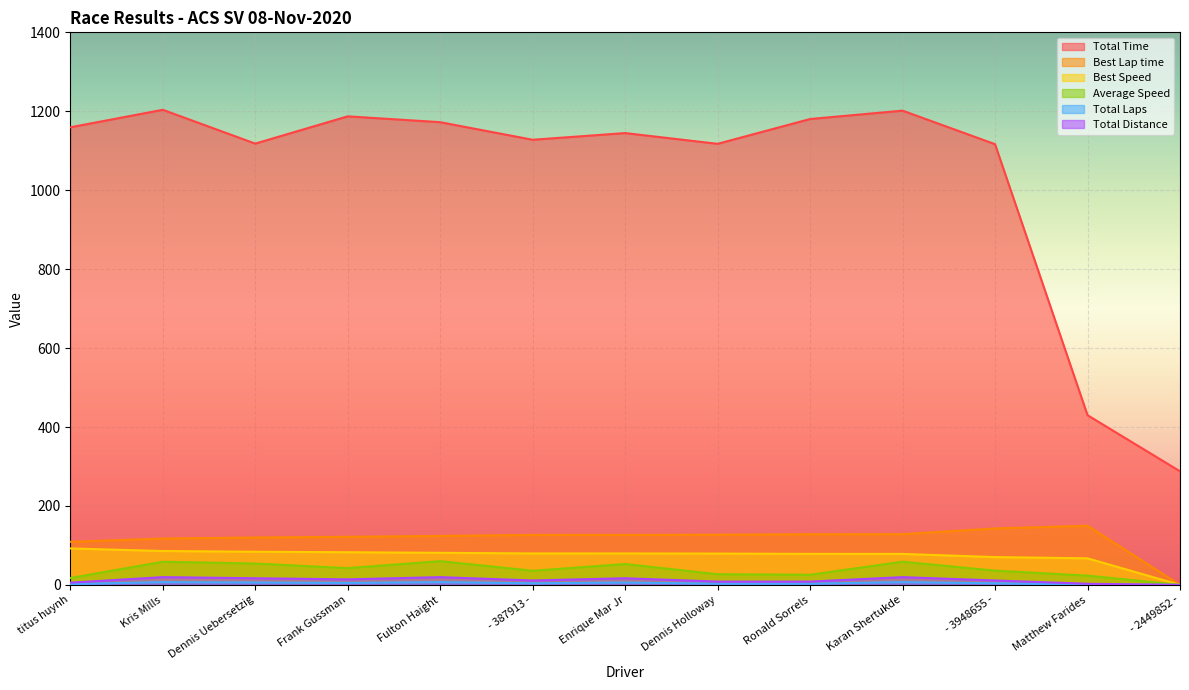

Reading right to left, what are all the values shown in this chart?

Total Time: 287.8	429.9	1116.6	1201.6	1180.4	1117.5	1144.8	1127.8	1172.3	1187.2	1118.1	1203.8	1159.4
Best Lap time: 0.0	149.8	143.1	128.5	128.3	127.0	126.6	126.5	124.1	121.8	120.0	117.5	109.1
Best Speed: 0.0	67.3	70.5	78.5	78.6	79.3	79.7	79.7	81.3	82.7	84.0	85.8	92.4
Average Speed: 0.0	23.4	36.1	58.7	25.6	27.1	52.8	35.8	60.2	42.5	54.1	58.6	17.4
Total Laps: 0.0	1.0	4.0	7.0	3.0	3.0	6.0	4.0	7.0	5.0	6.0	7.0	2.0
Total Distance: 0.0	2.8	11.2	19.6	8.4	8.4	16.8	11.2	19.6	14.0	16.8	19.6	5.6